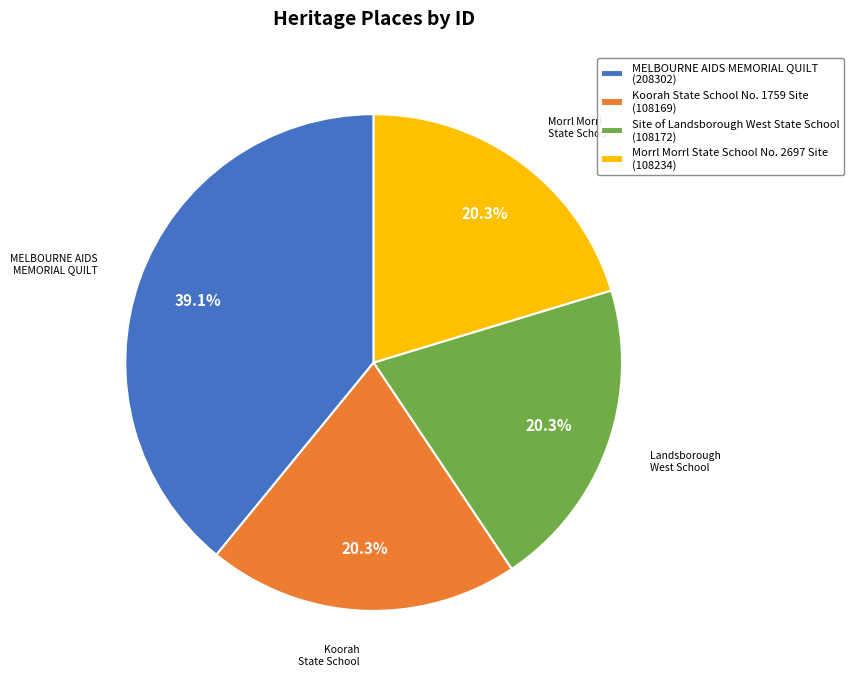

Is there any slice that represents more than half of the pie?

No